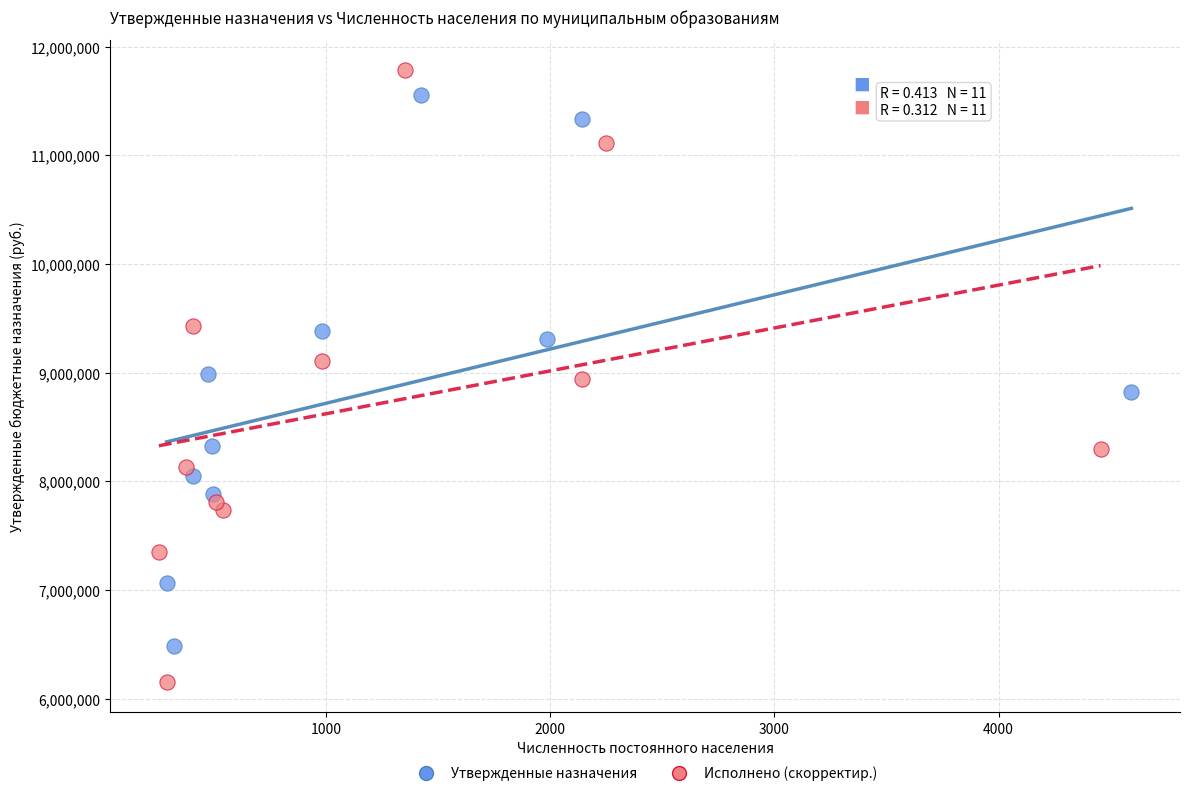

Which series contains the highest Y value?

Исполнено (скорректир.)